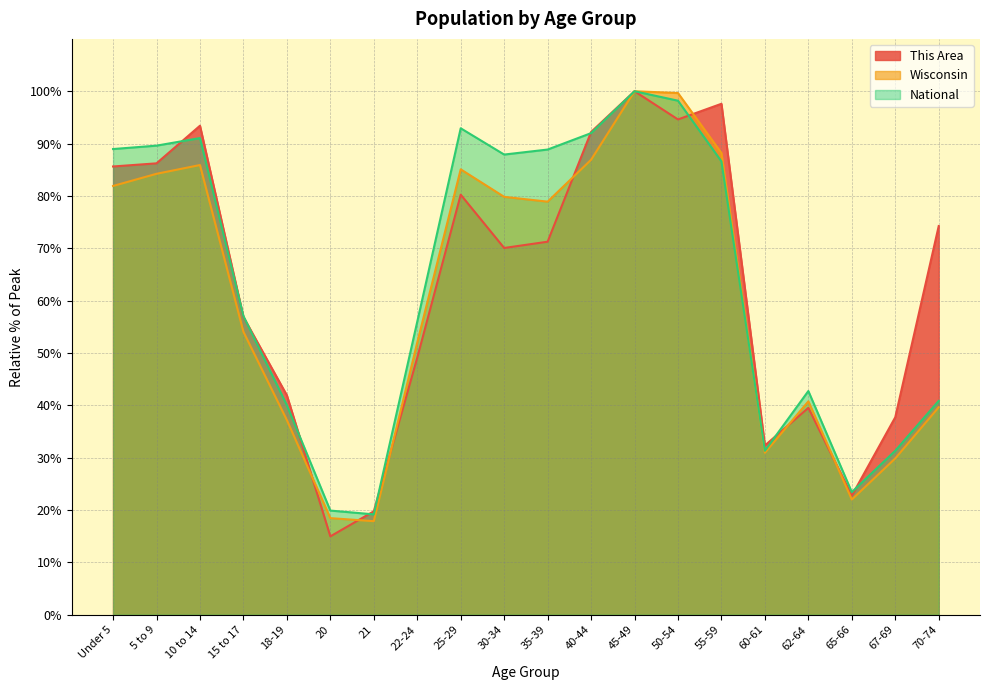

Between 30-34 and 50-54, which series saw the biggest shift?

This Area